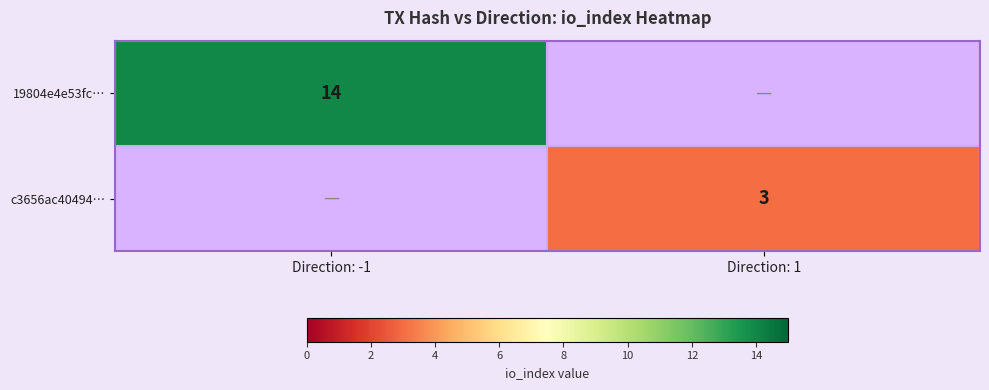

The c3656ac40494… series shows 4 at Direction: 1. True or false?

False